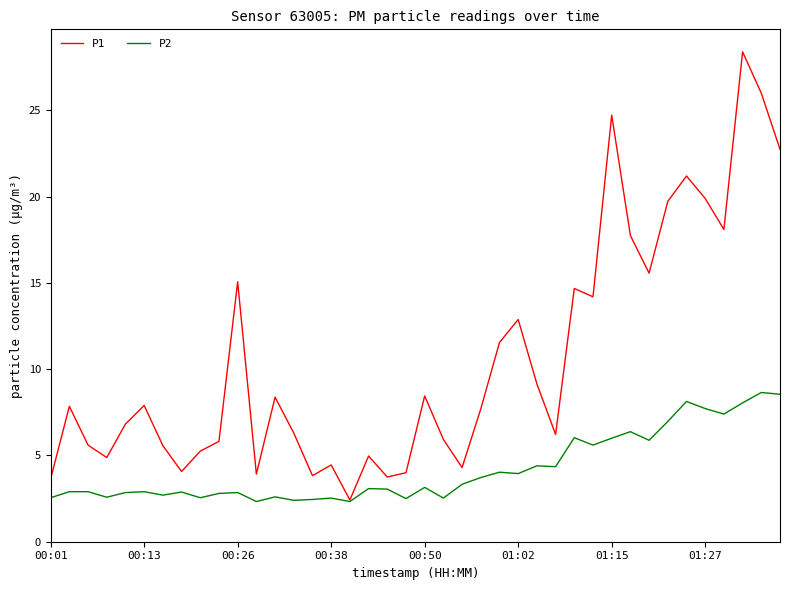

What is the minimum value for P1?

2.4